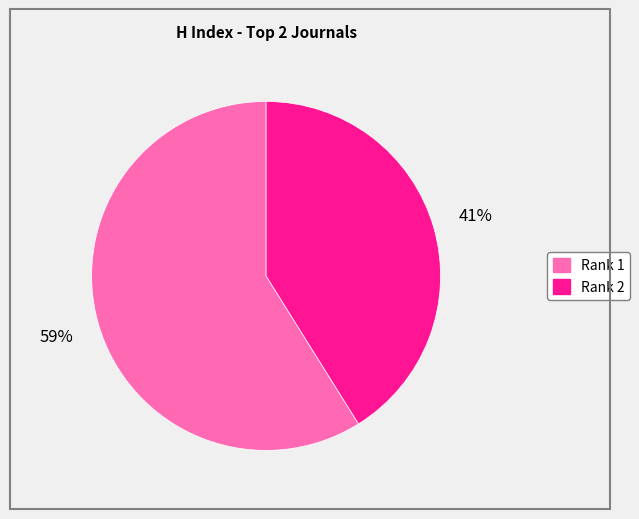

To the nearest percent, what is the average slice percentage?

50%